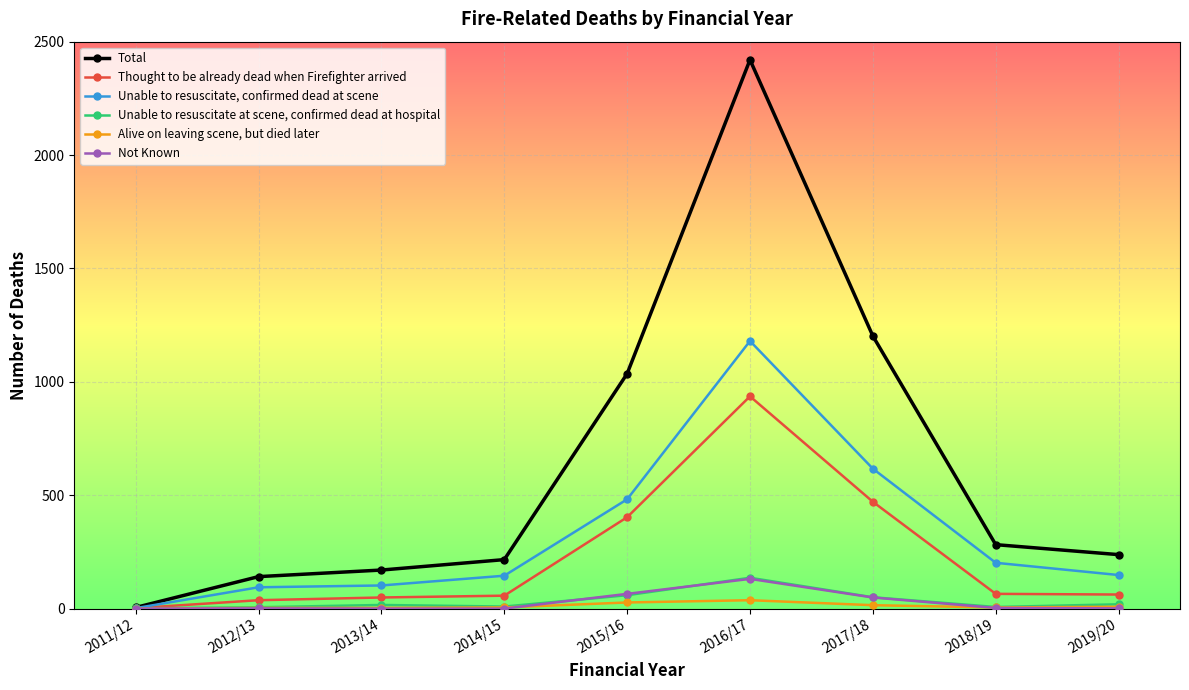

List the series in order of their peak value, highest first.

Total, Unable to resuscitate, confirmed dead at scene, Thought to be already dead when Firefighter arrived, Unable to resuscitate at scene, confirmed dead at hospital, Not Known, Alive on leaving scene, but died later